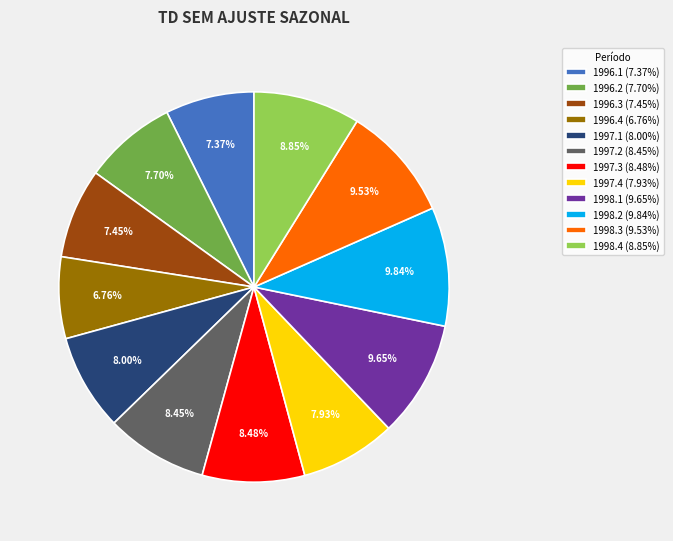

What percentage do 1998.4 and 1998.1 together represent?

18.5%